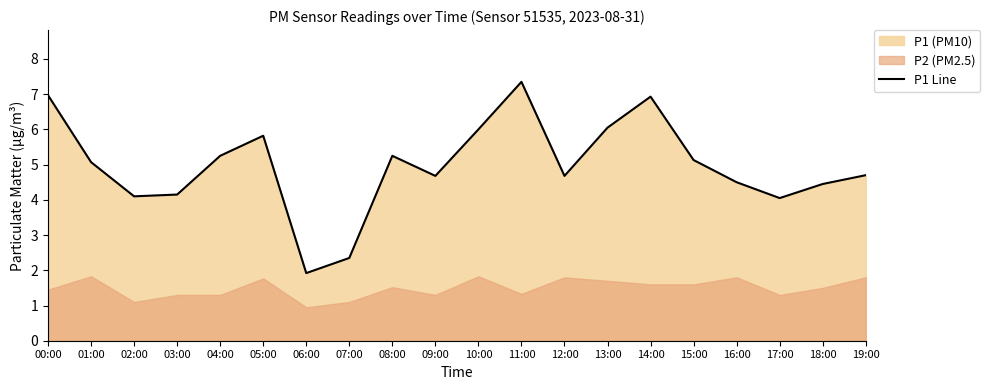

Which category has the lowest value across all series?

06:00